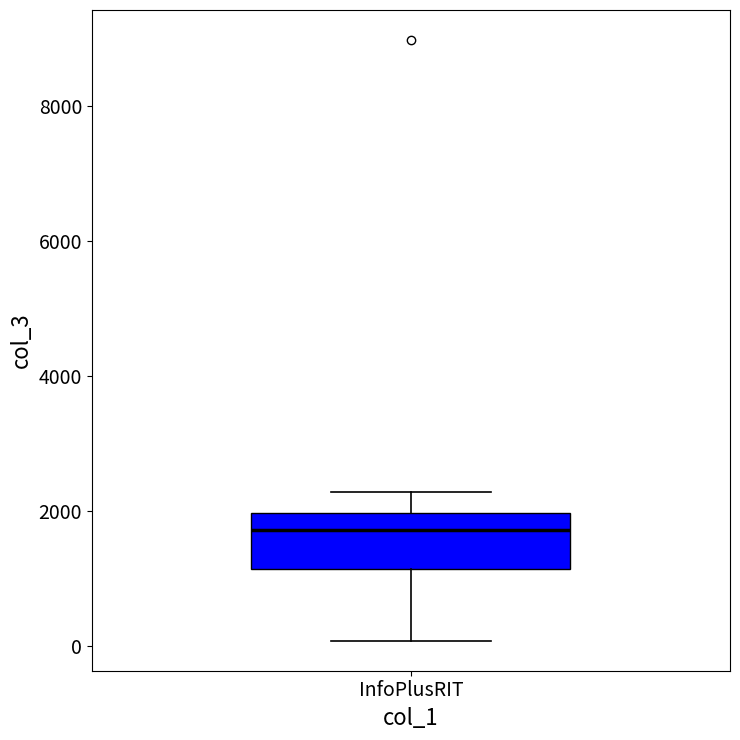

Read this box plot against the y-axis: the position of the median line, the range covered by the box, and the ends of both whiskers. The values are not printed on the chart, so give them approximately, as read against the axis.

median 1800, box 1200 to 2000, whiskers 0 to 2200